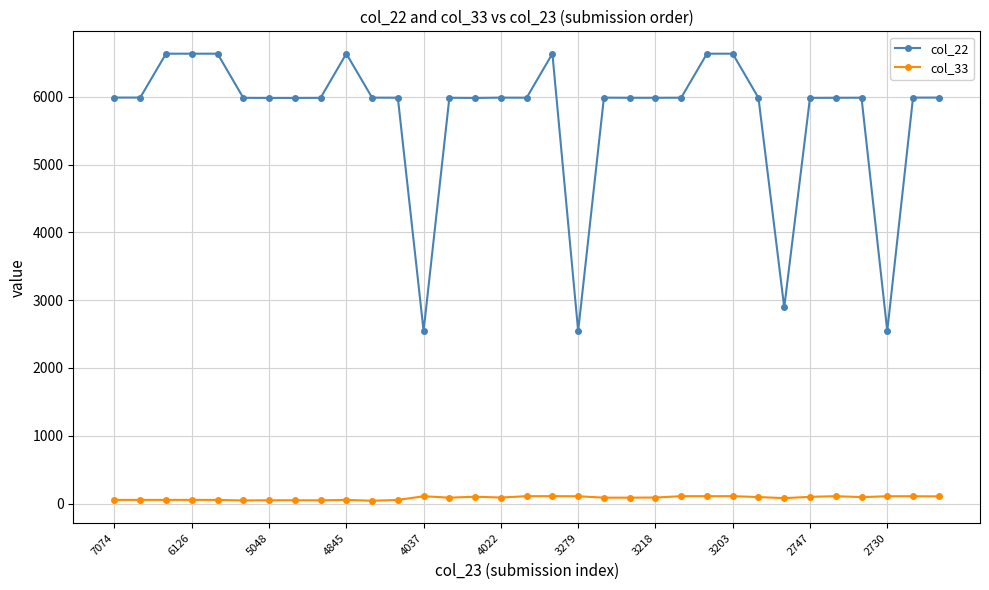

Which series has the largest total across all categories?

col_22